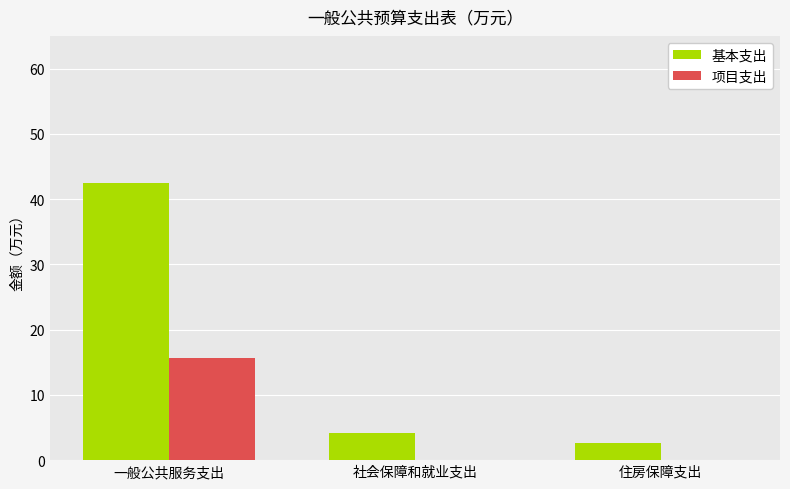

Which series changed the most between 一般公共服务支出 and 住房保障支出?

基本支出